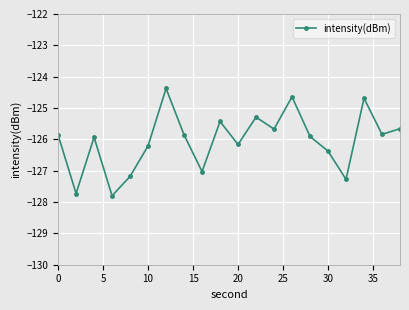

What is the sum of all values?

-2520.9